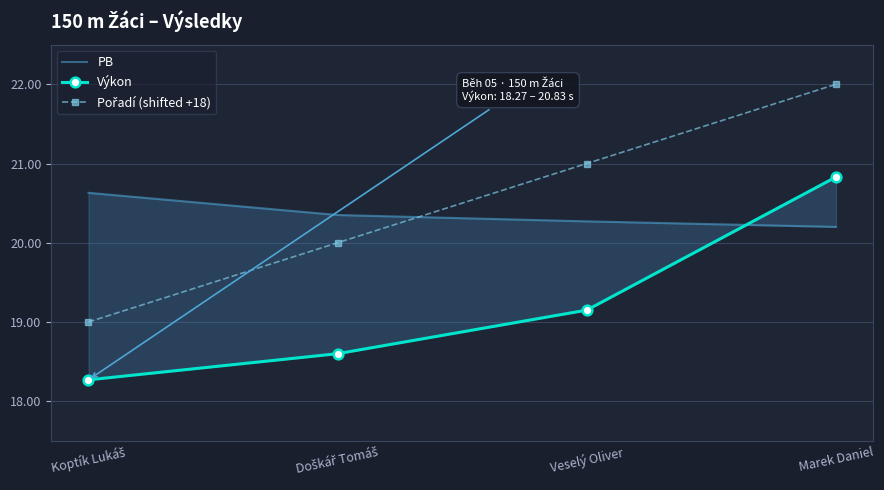

Count the number of categories in the chart.

4